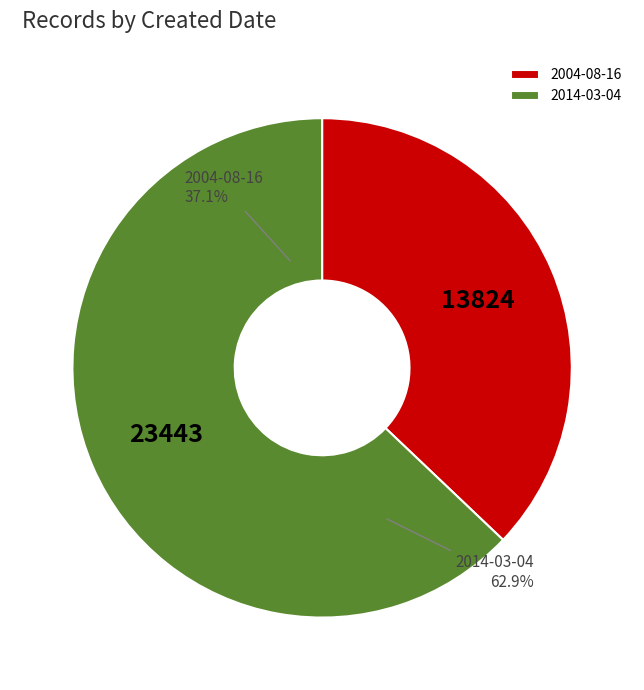

Is it true that 2014-03-04 is 63% of the pie?

True